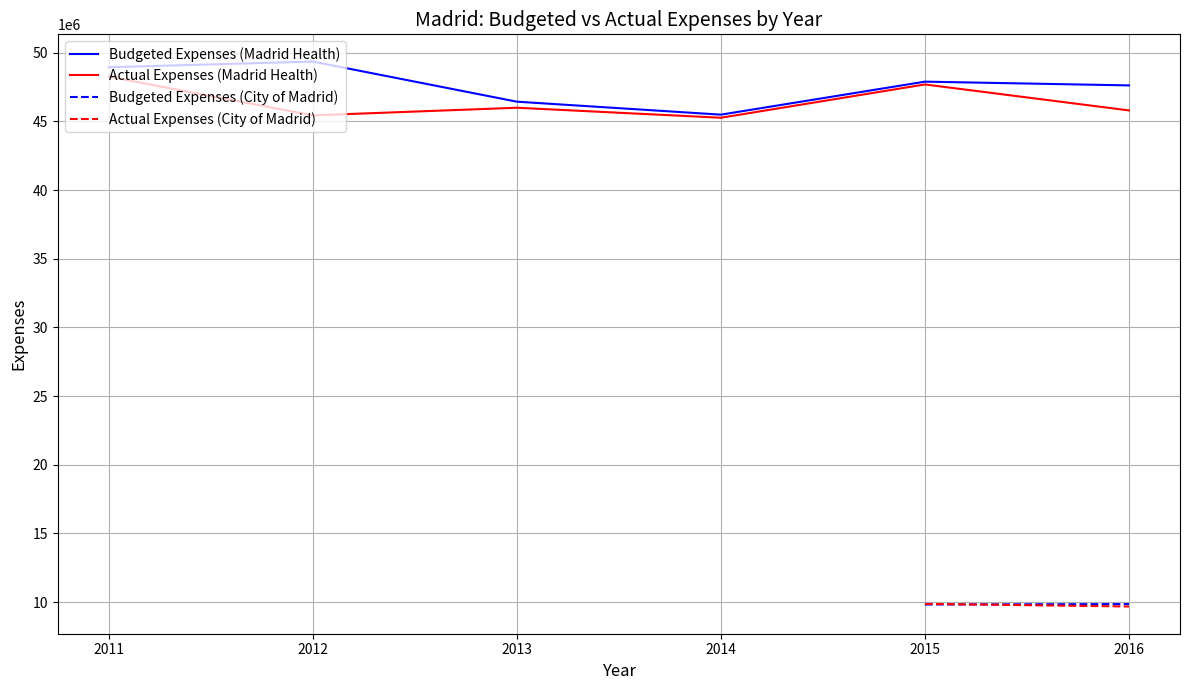

At how many categories does at least one series exceed 17109339?

6